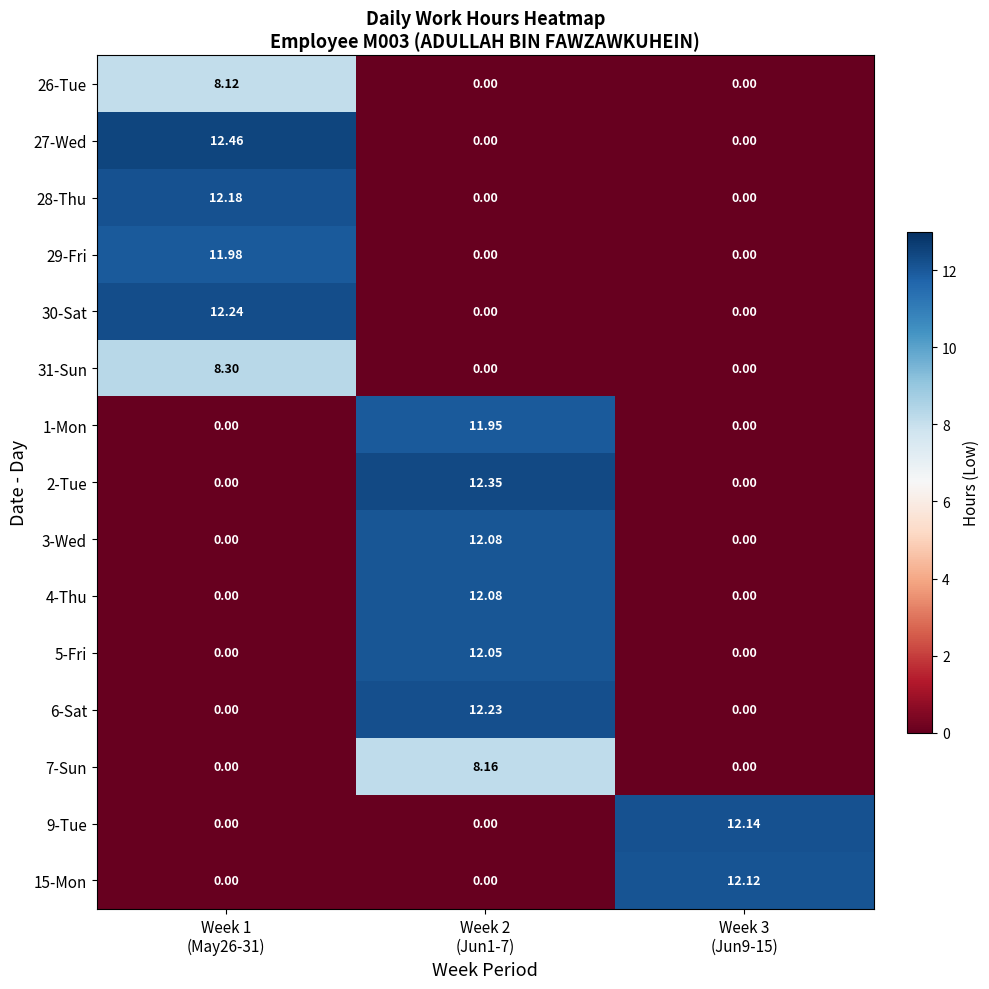

At Week 2 (Jun1-7), list the series in order from smallest to largest.

26-Tue, 27-Wed, 28-Thu, 29-Fri, 30-Sat, 31-Sun, 9-Tue, 15-Mon, 7-Sun, 1-Mon, 5-Fri, 3-Wed, 4-Thu, 6-Sat, 2-Tue